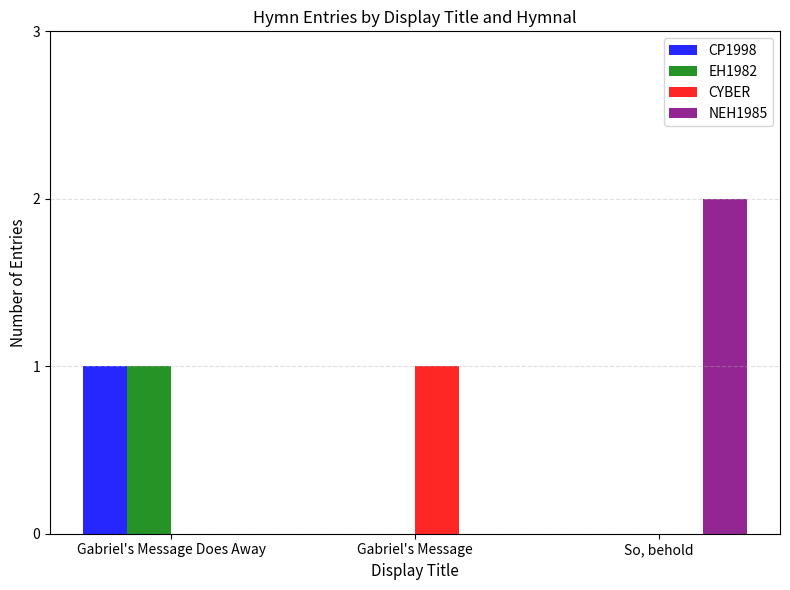

Is it true that EH1982 equals 1 at Gabriel's Message Does Away?

True